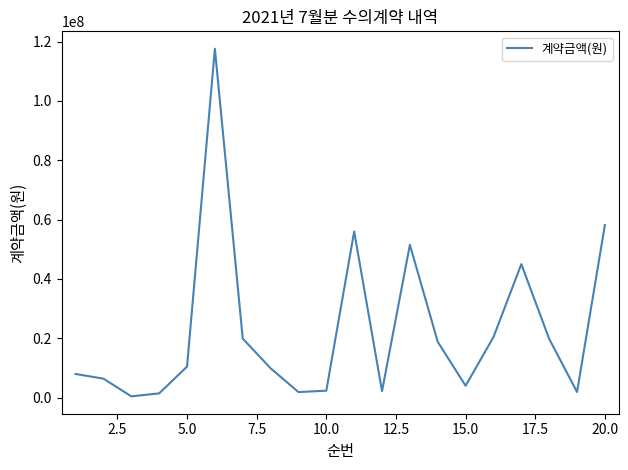

What is the greatest value displayed?

117600000